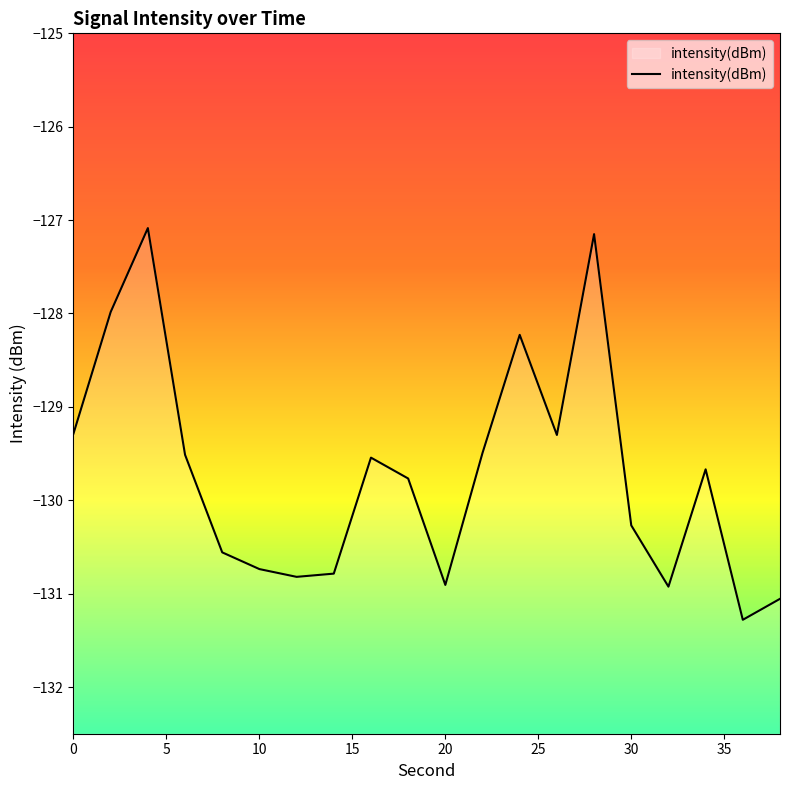

The chart shows a value of -130.7 at 10. True or false?

True